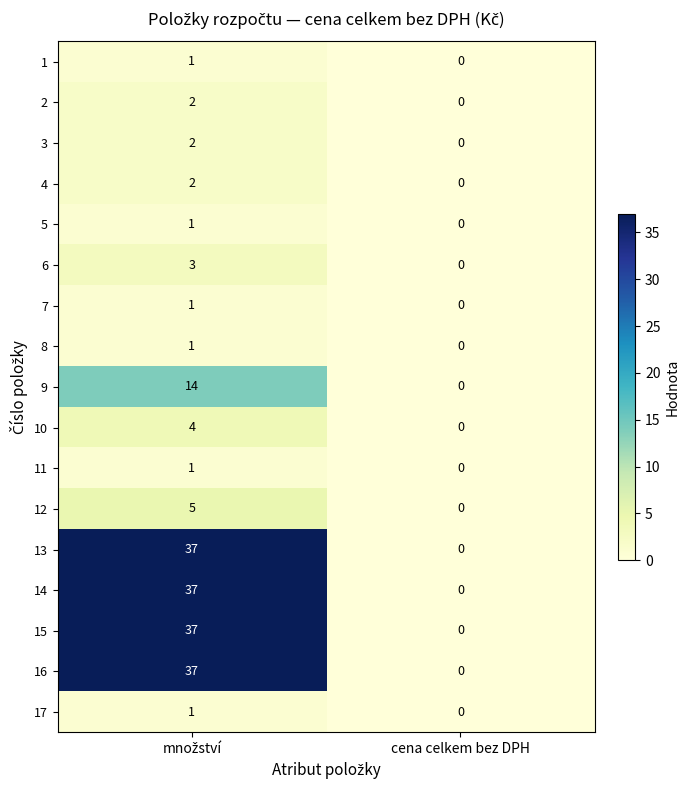

Is it true that 17 equals 0 at cena celkem bez DPH?

True